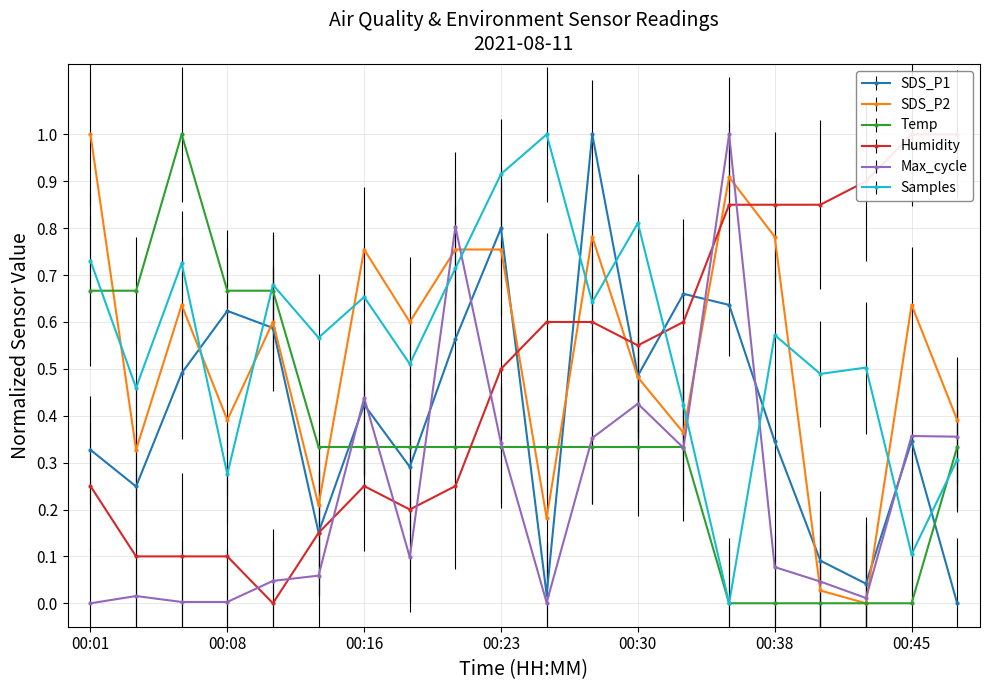

True or false: Temp has more than 0 points higher than both neighbors.

True